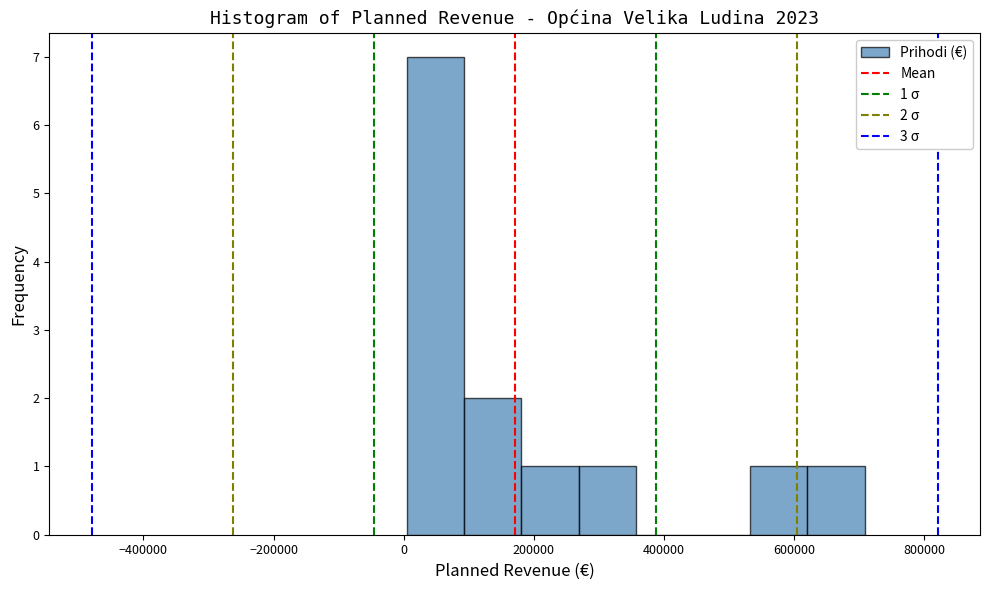

Which range on the x-axis has the tallest bar?

0 to 100000